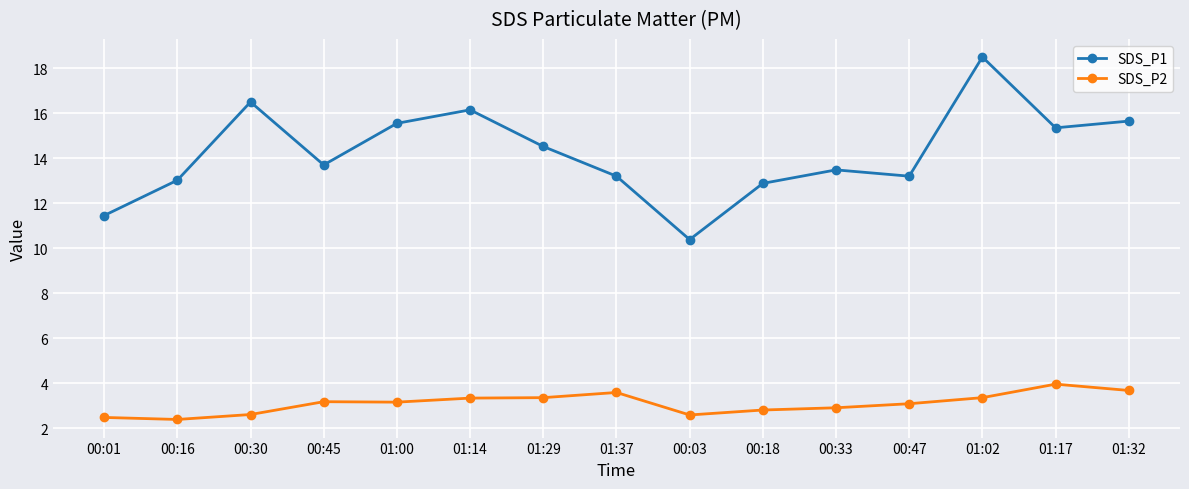

The SDS_P2 series shows 3.4 at 01:02. True or false?

True